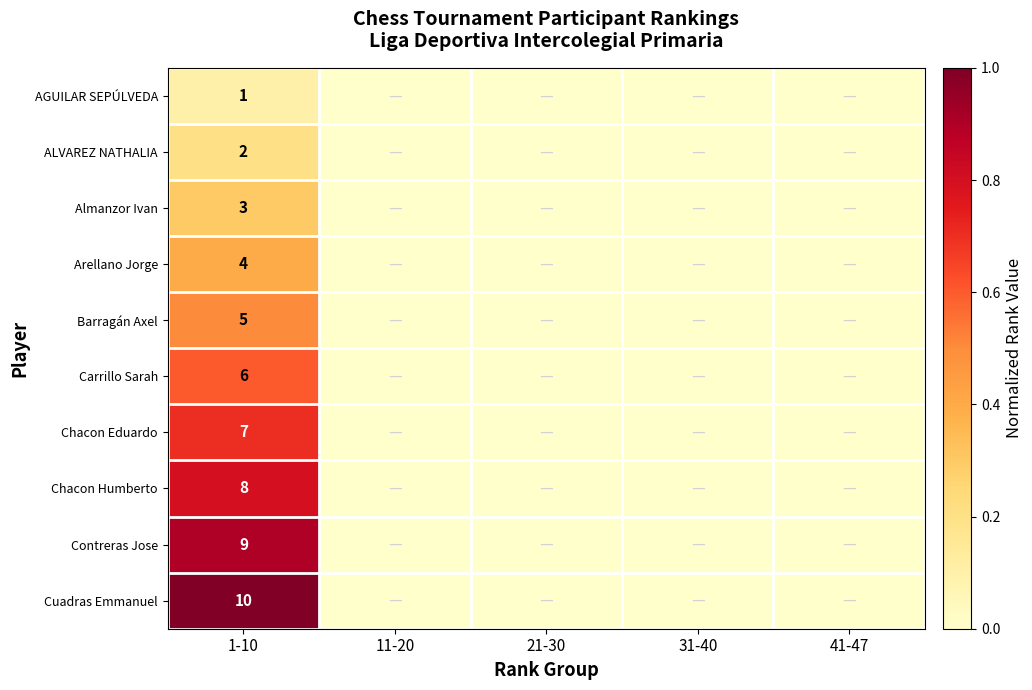

At which category does the chart reach its peak across all series?

1-10